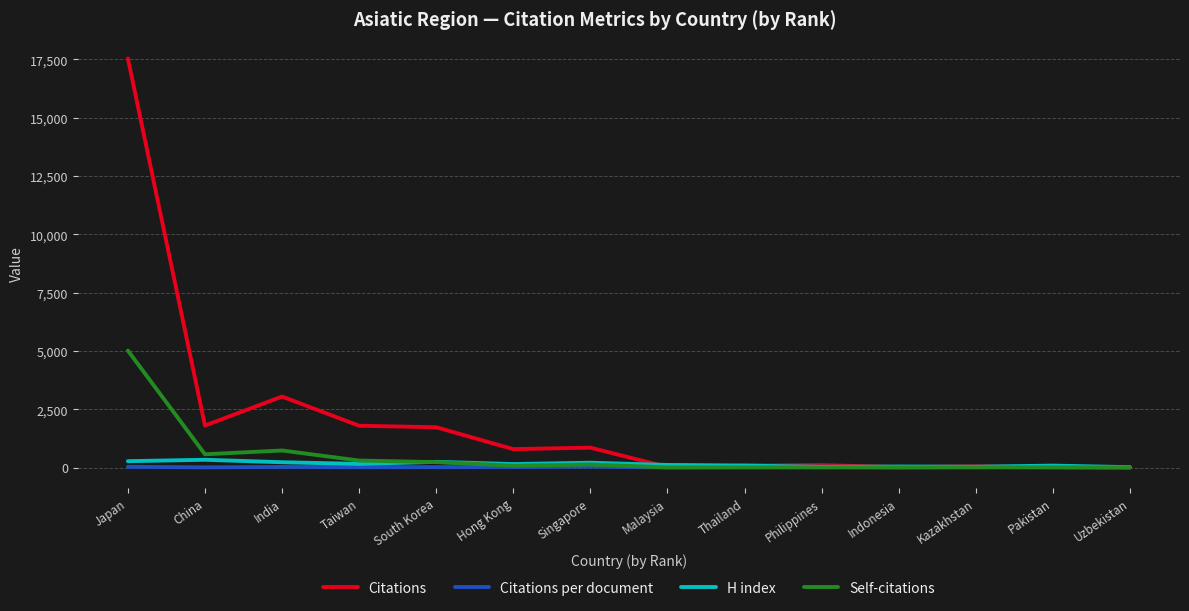

True or false: Citations per document has a value of 24.5 at Kazakhstan.

True